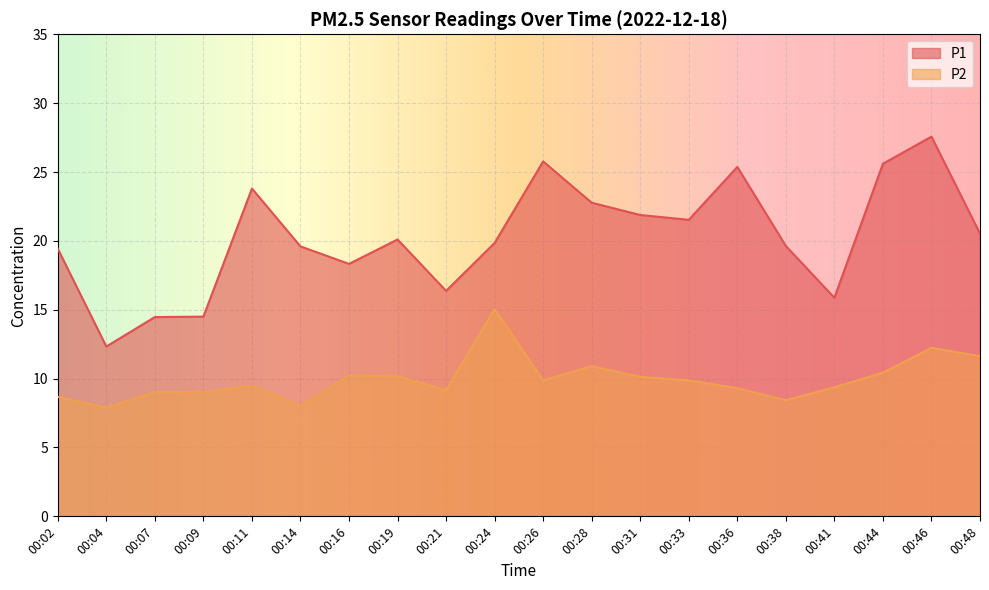

What is the sum of the P2 values at 00:24 and 00:44?

25.5